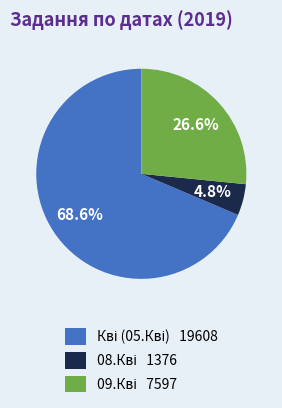

Is there any slice that represents more than half of the pie?

Yes